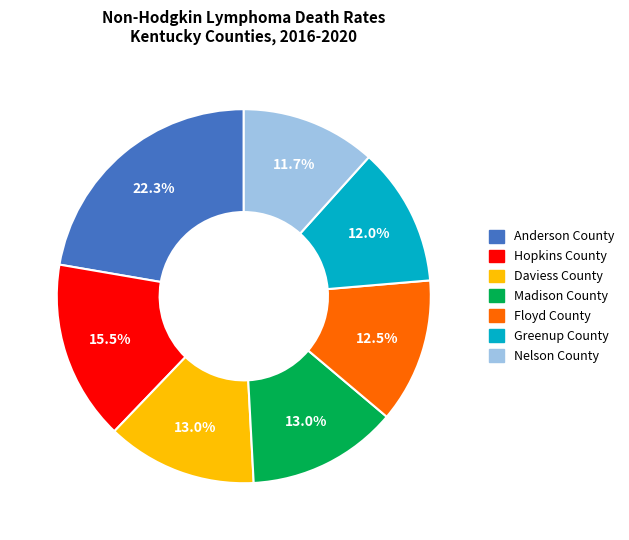

How many segments does this pie chart have?

7